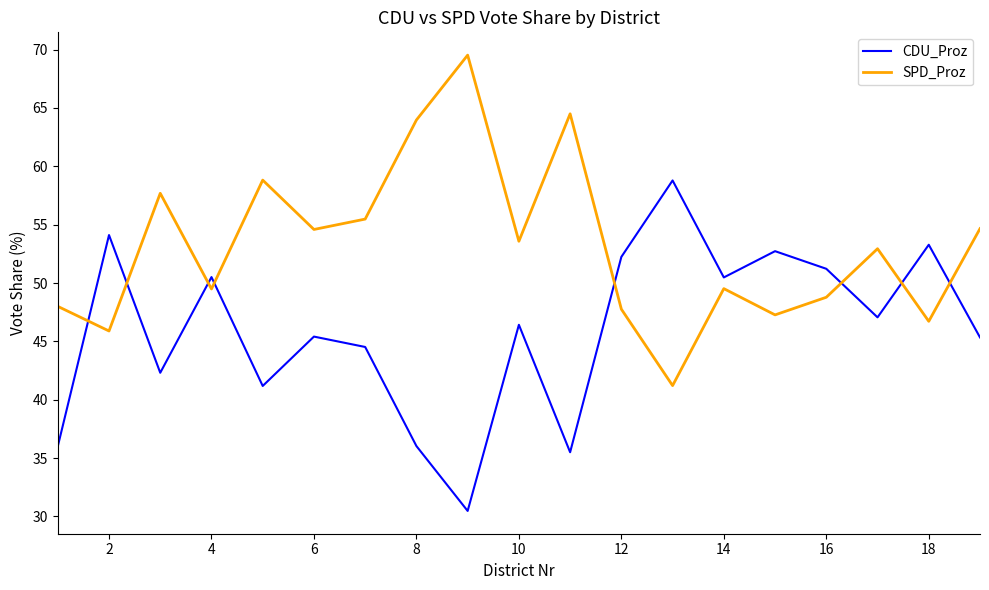

List the series in order of their overall mean, highest first.

SPD_Proz, CDU_Proz